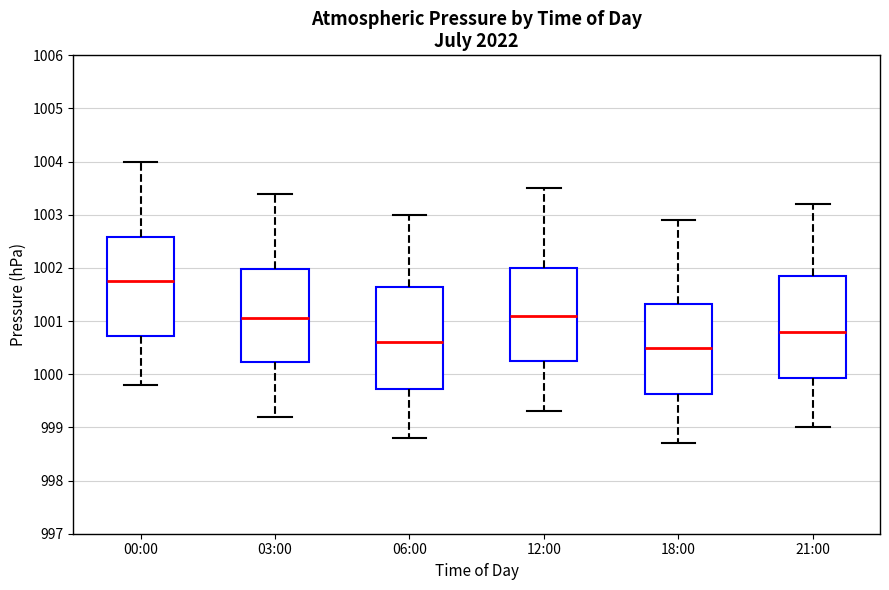

Reading left to right, transcribe this box plot: for each box, give where its median line is, the range the box spans, and where its two whiskers end, as read against the y-axis. The values are not printed on the chart, so give them approximately, as read against the axis.

00:00: median 1001.8, box 1000.7 to 1002.6, whiskers 999.8 to 1004.0
03:00: median 1001.1, box 1000.2 to 1002.0, whiskers 999.2 to 1003.4
06:00: median 1000.6, box 999.7 to 1001.7, whiskers 998.8 to 1003.0
12:00: median 1001.1, box 1000.3 to 1002.0, whiskers 999.3 to 1003.5
18:00: median 1000.5, box 999.6 to 1001.3, whiskers 998.7 to 1002.9
21:00: median 1000.8, box 999.9 to 1001.9, whiskers 999.0 to 1003.2